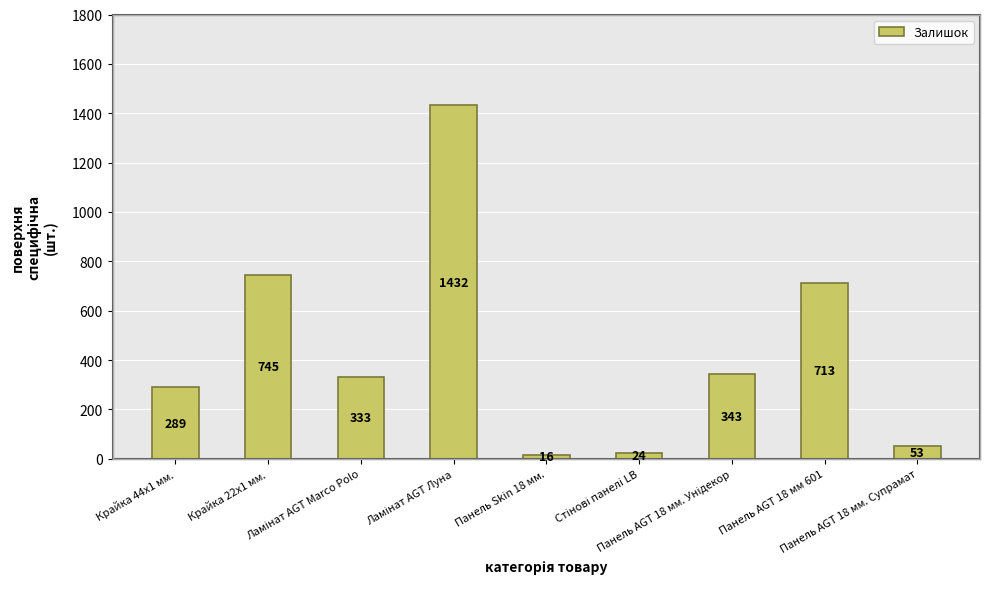

What is the change in value from Крайка 44x1 мм. to Панель AGT 18 мм. Супрамат?

-236